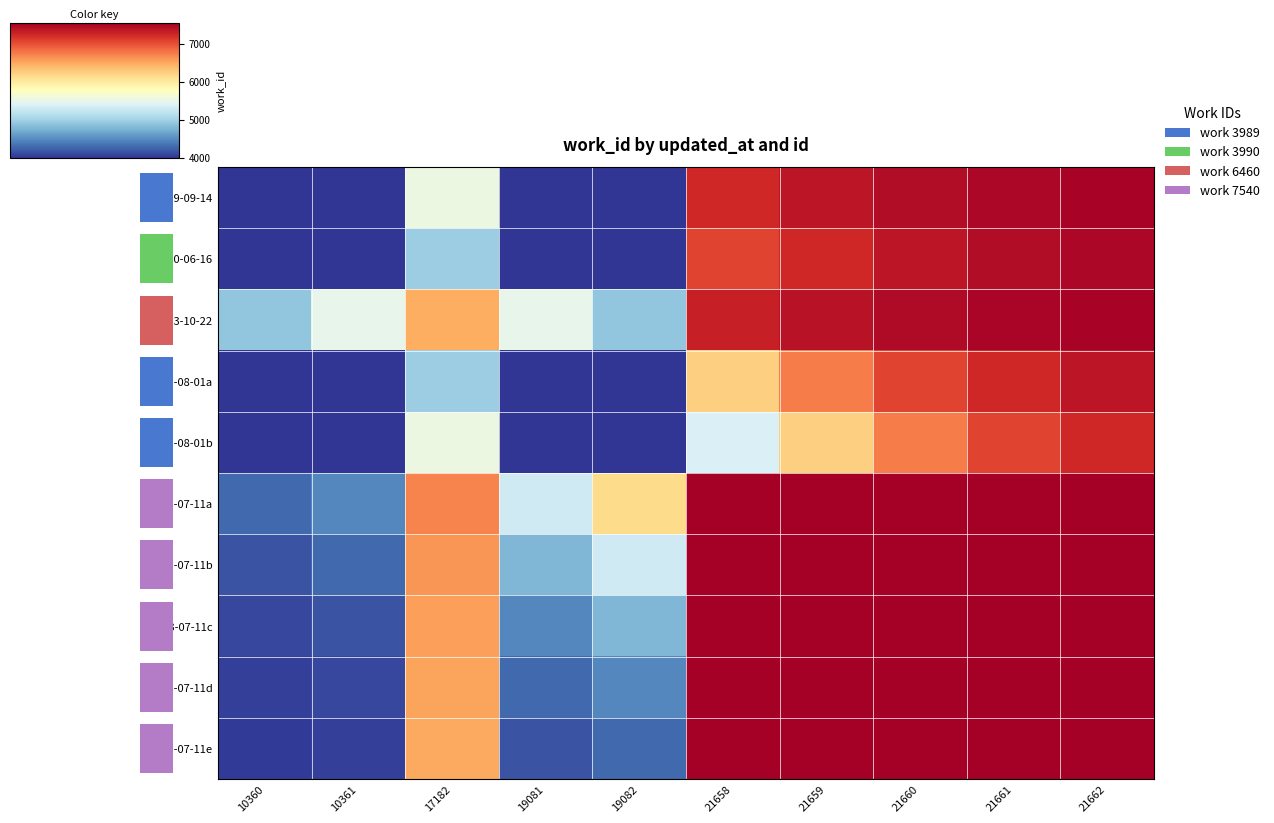

What is the difference between the 2009-09-14 values at 21662 and 19081?

3511.6